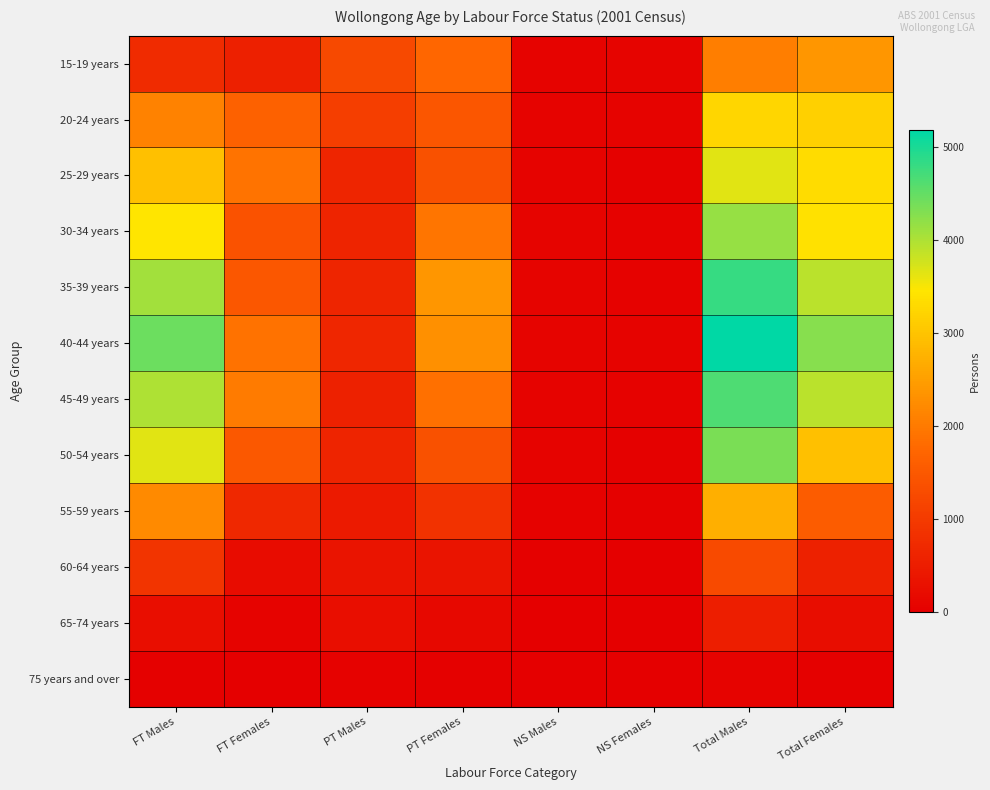

How many data points does each series have?

8